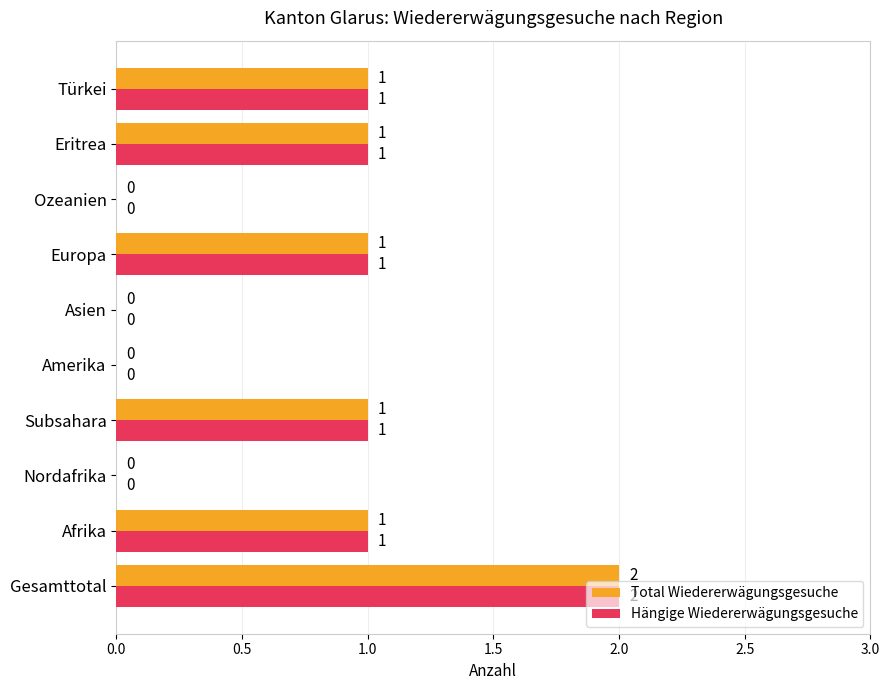

At which category is the sum across all series the highest?

Gesamttotal